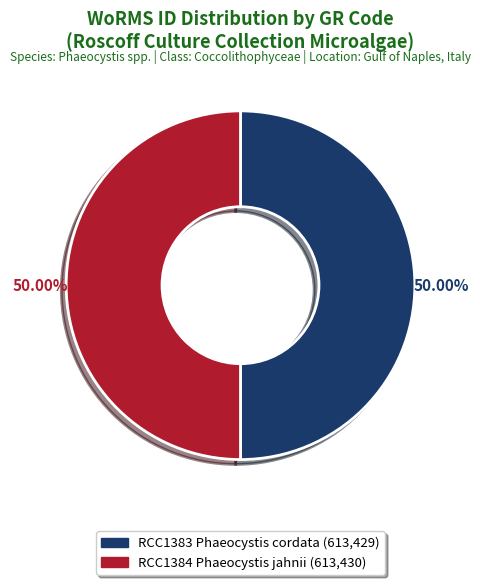

Do RCC1383 Phaeocystis cordata and RCC1384 Phaeocystis jahnii together represent more than half of the pie?

Yes